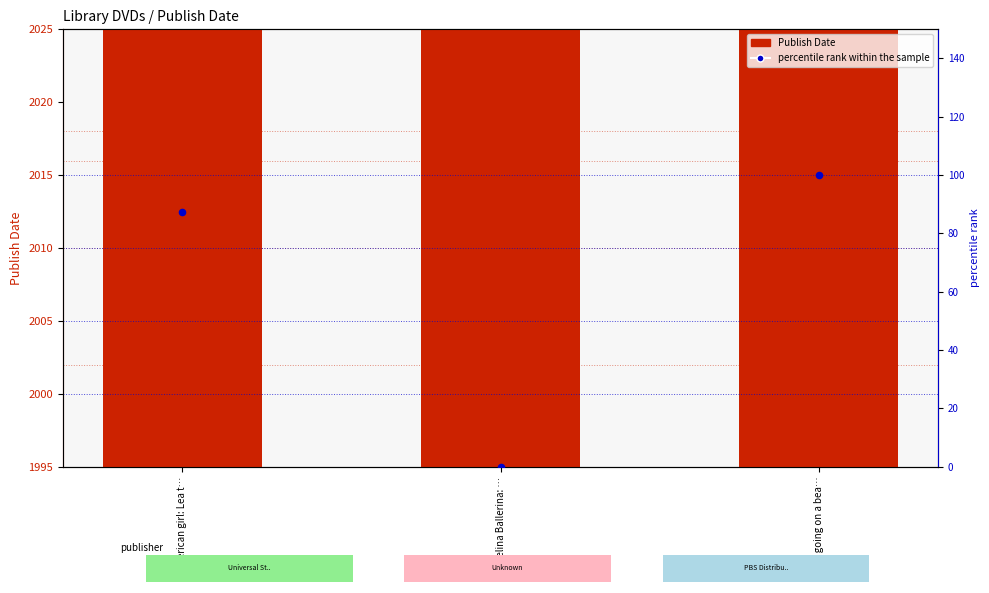

What are all the series names shown in the legend?

Publish Date, percentile rank within the sample